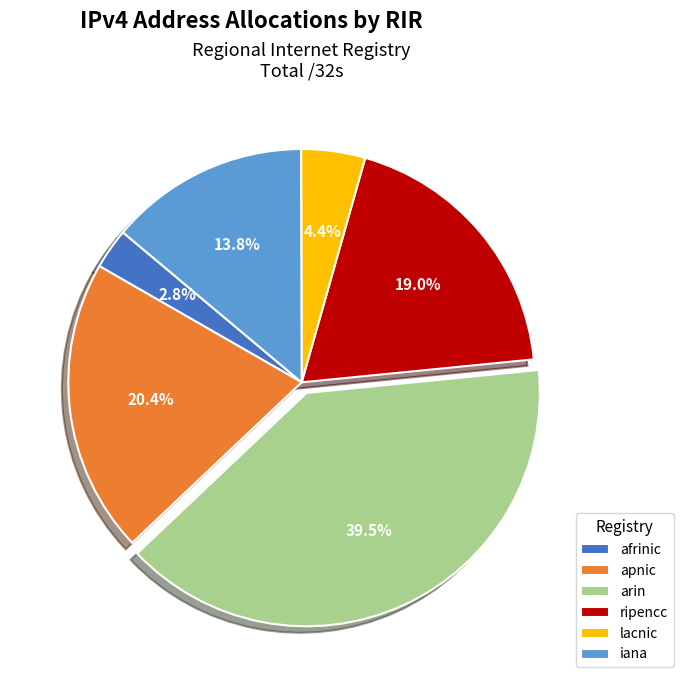

Is it true that apnic is 20% of the pie?

True